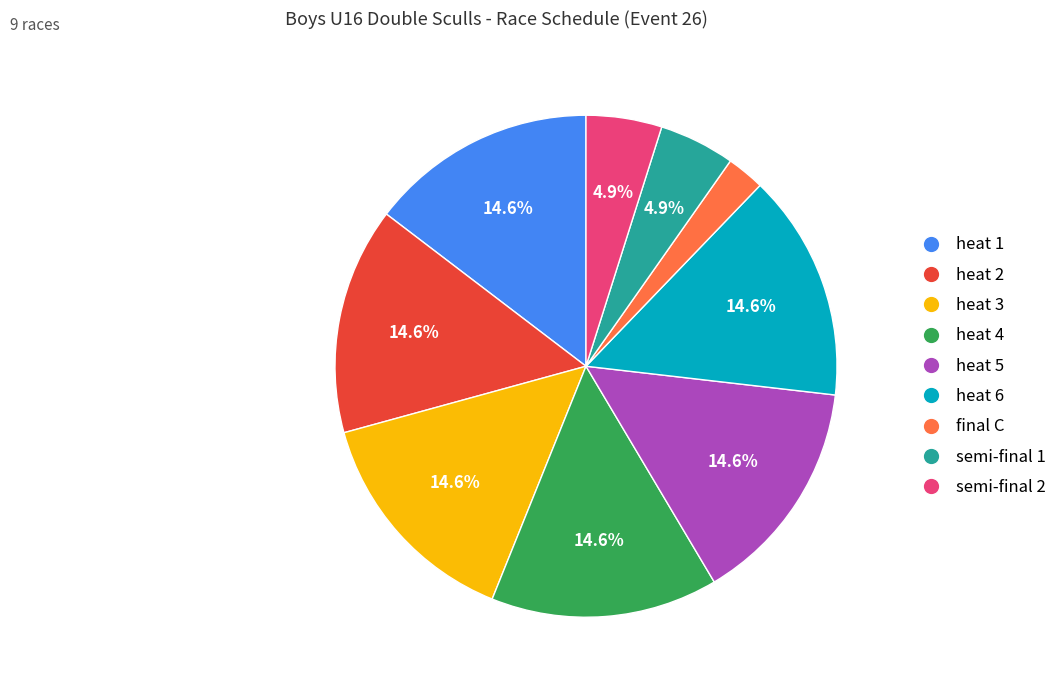

Does any single category account for the majority?

No